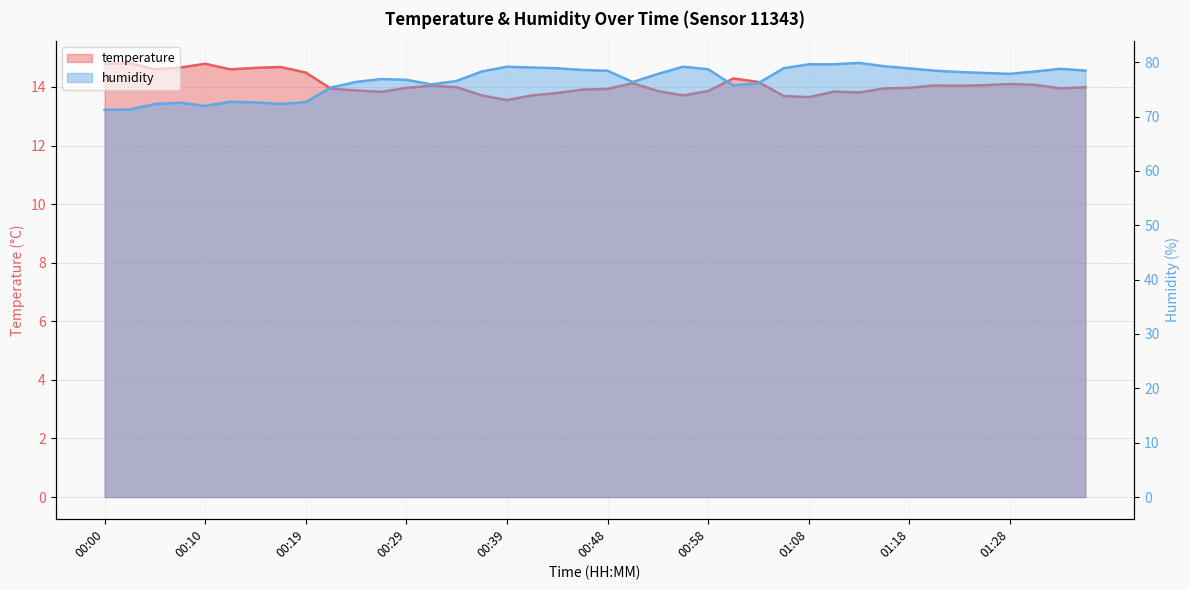

True or false: temperature and humidity intersect in this chart.

False